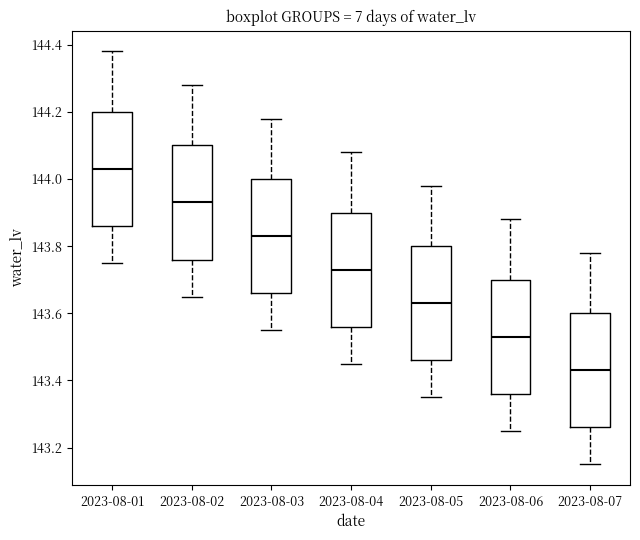

Which box's median line is the highest?

2023-08-01